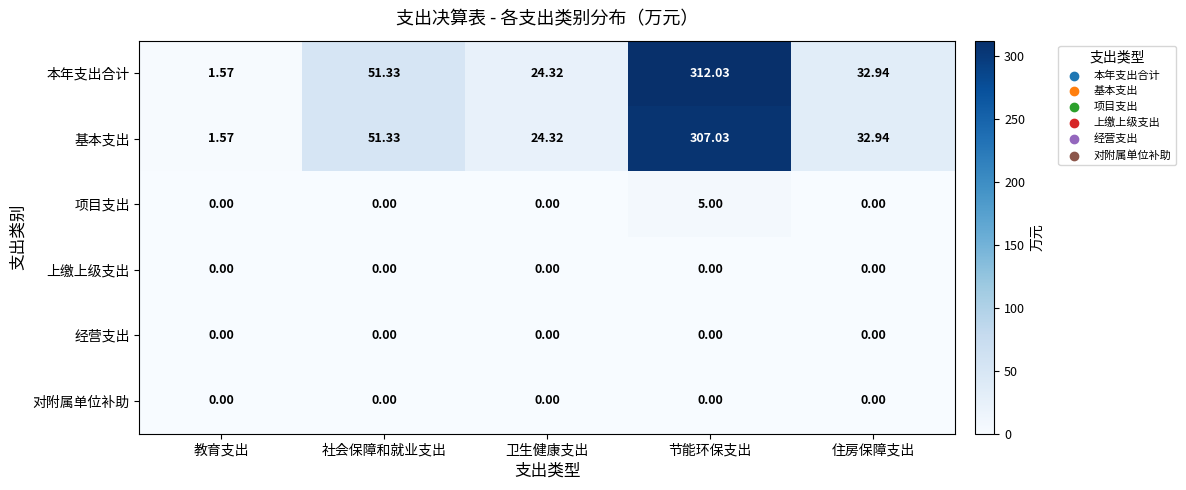

At which label does 本年支出合计 first exceed 32?

社会保障和就业支出